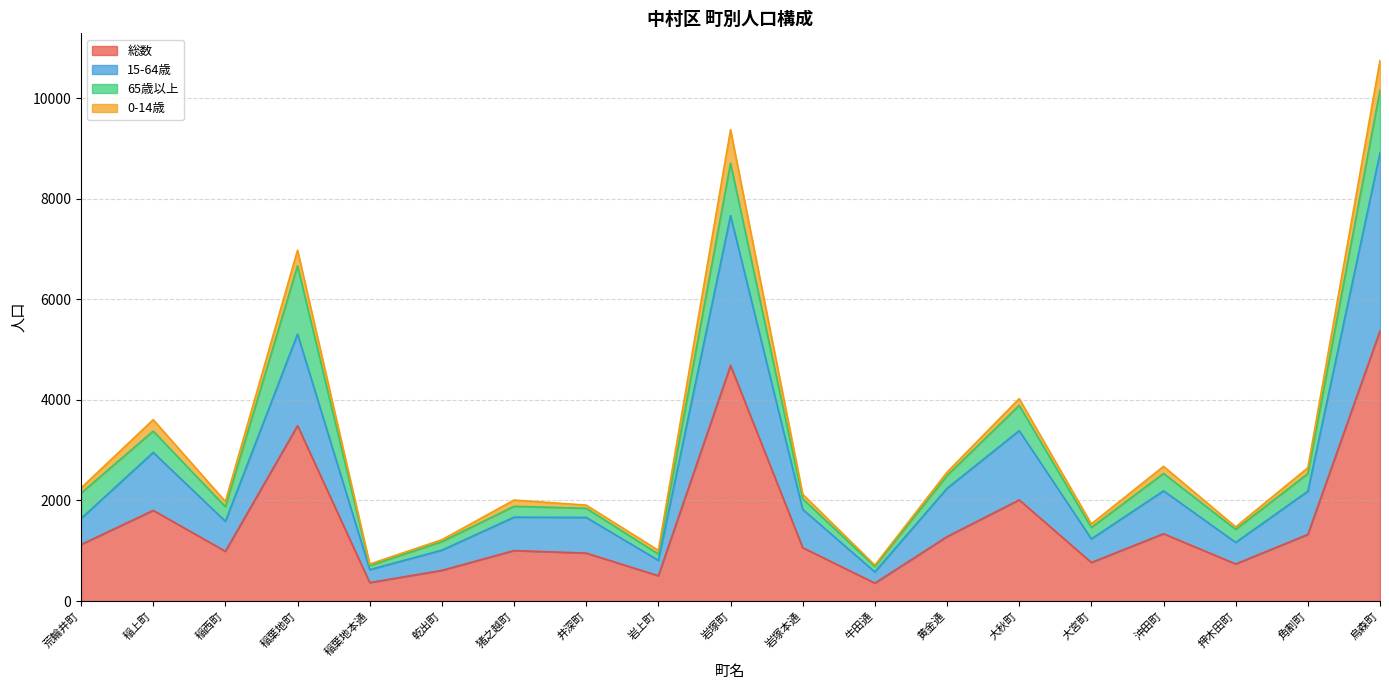

List the labels in order of 総数 value, largest first.

烏森町, 岩塚町, 稲葉地町, 大秋町, 稲上町, 沖田町, 角割町, 黄金通, 荒輪井町, 岩塚本通, 猪之越町, 稲西町, 井深町, 大宮町, 押木田町, 乾出町, 岩上町, 稲葉地本通, 牛田通